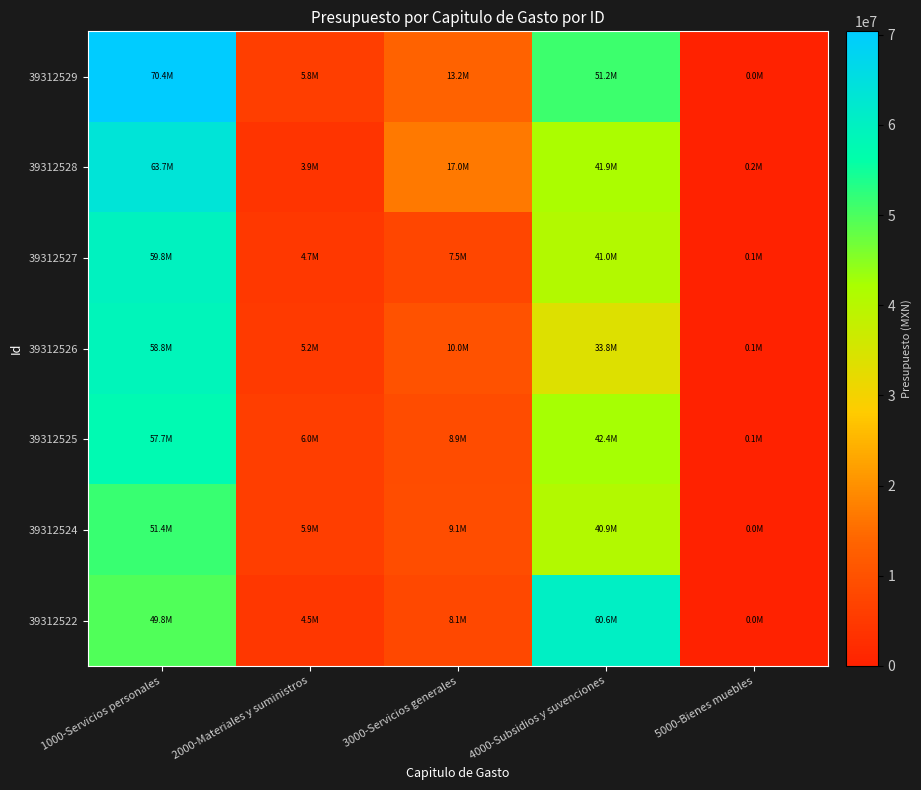

List the series in order of their peak value, lowest first.

39312524, 39312525, 39312526, 39312527, 39312522, 39312528, 39312529